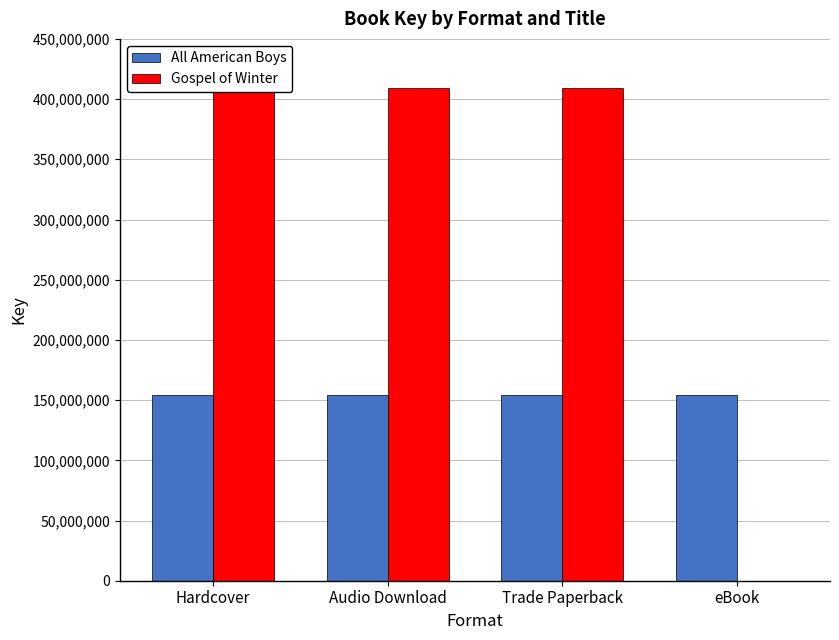

What is the label of the 1st bar from the left?

Hardcover